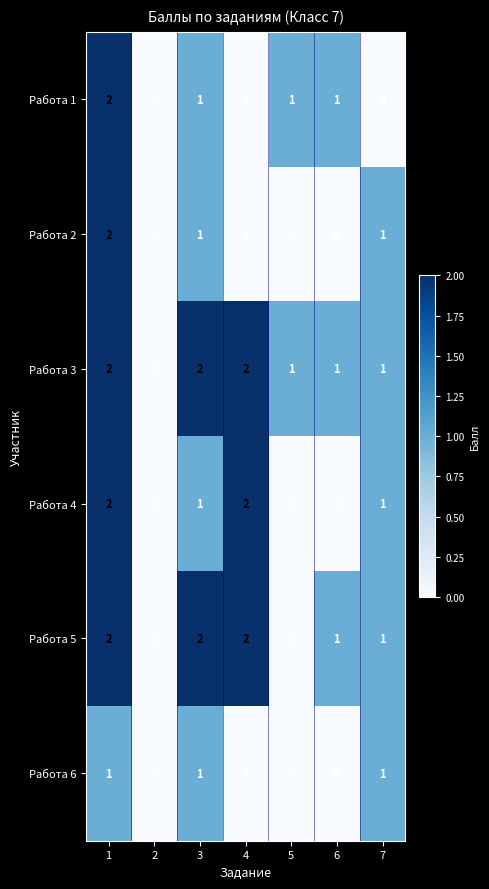

Rank the series by their average value, from lowest to highest.

Работа 6, Работа 2, Работа 1, Работа 4, Работа 5, Работа 3